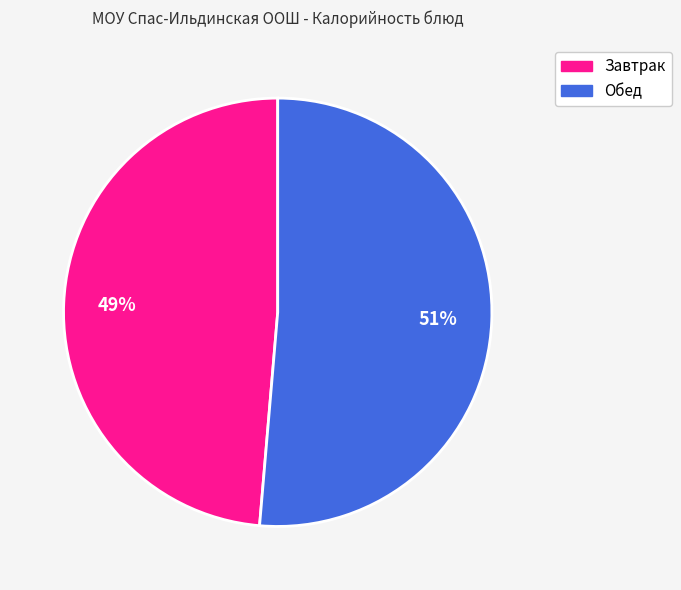

True or false: Обед accounts for 38% of the total.

False